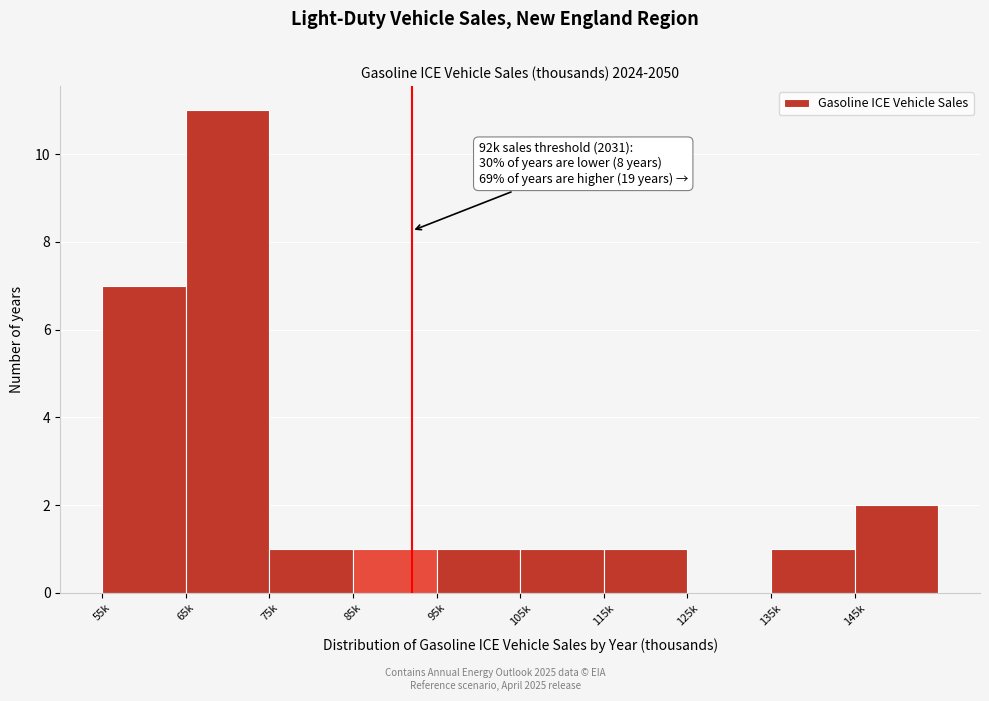

Reading right to left, extract all data points from this chart.

145k=2	135k=1	125k=0	115k=1	105k=1	95k=1	85k=1	75k=1	65k=11	55k=7